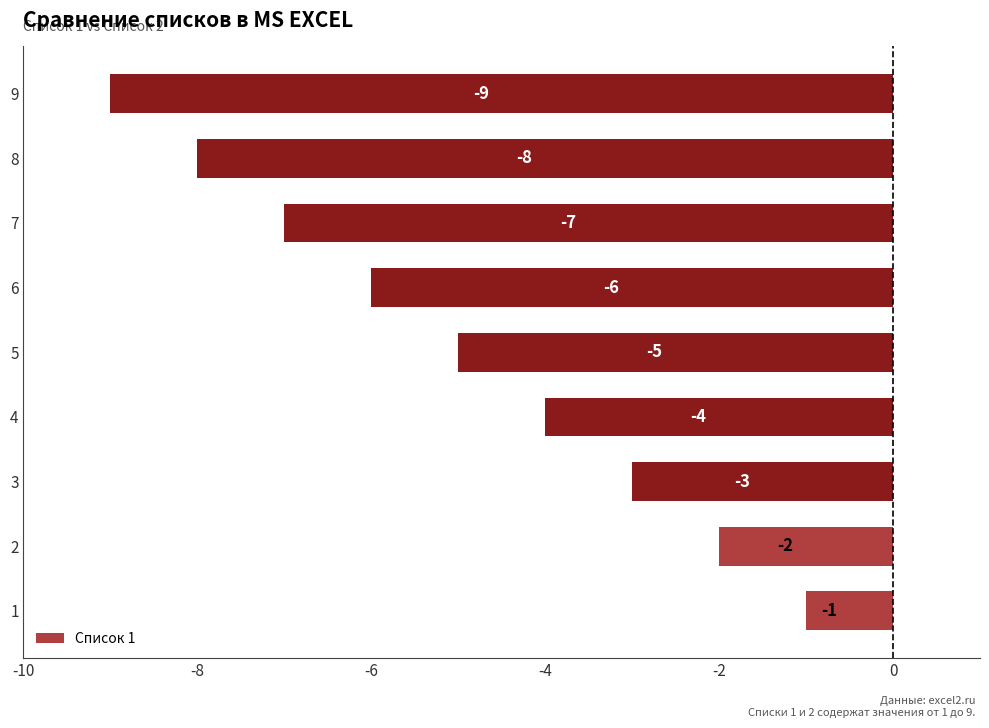

The value at 5 is -8. True or false?

False